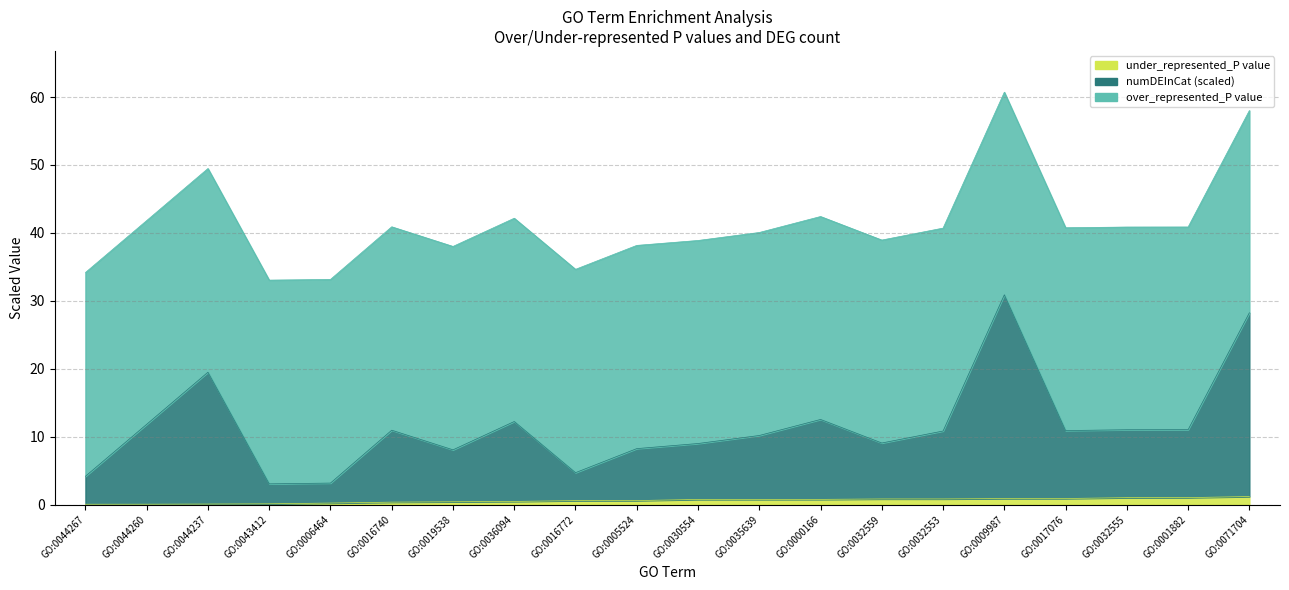

What position from the right is GO:0071704?

1